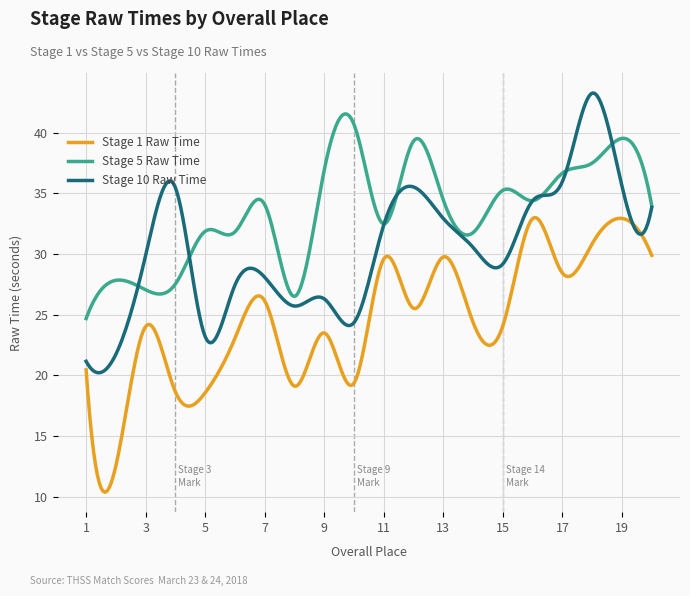

True or false: Stage 1 Raw Time and Stage 5 Raw Time intersect in this chart.

False